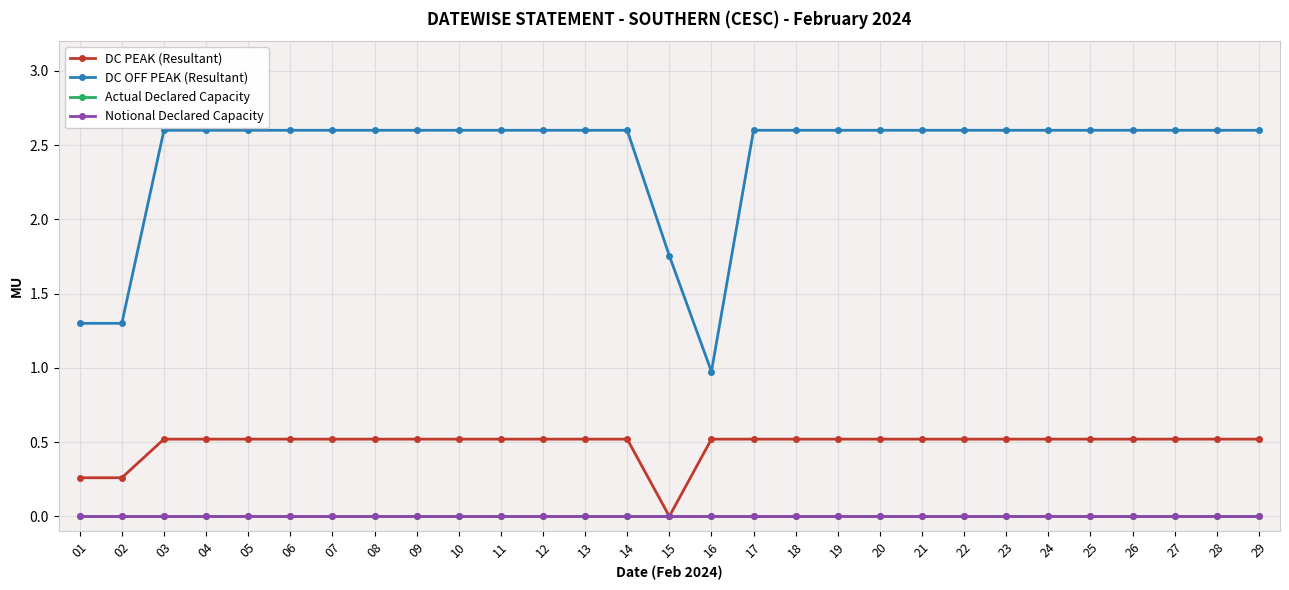

Reading left to right, list all the values displayed in this chart.

DC PEAK (Resultant): 01=0.3	02=0.3	03=0.5	04=0.5	05=0.5	06=0.5	07=0.5	08=0.5	09=0.5	10=0.5	11=0.5	12=0.5	13=0.5	14=0.5	15=0.0	16=0.5	17=0.5	18=0.5	19=0.5	20=0.5	21=0.5	22=0.5	23=0.5	24=0.5	25=0.5	26=0.5	27=0.5	28=0.5	29=0.5
DC OFF PEAK (Resultant): 01=1.3	02=1.3	03=2.6	04=2.6	05=2.6	06=2.6	07=2.6	08=2.6	09=2.6	10=2.6	11=2.6	12=2.6	13=2.6	14=2.6	15=1.8	16=1.0	17=2.6	18=2.6	19=2.6	20=2.6	21=2.6	22=2.6	23=2.6	24=2.6	25=2.6	26=2.6	27=2.6	28=2.6	29=2.6
Actual Declared Capacity: 01=0.0	02=0.0	03=0.0	04=0.0	05=0.0	06=0.0	07=0.0	08=0.0	09=0.0	10=0.0	11=0.0	12=0.0	13=0.0	14=0.0	15=0.0	16=0.0	17=0.0	18=0.0	19=0.0	20=0.0	21=0.0	22=0.0	23=0.0	24=0.0	25=0.0	26=0.0	27=0.0	28=0.0	29=0.0
Notional Declared Capacity: 01=0.0	02=0.0	03=0.0	04=0.0	05=0.0	06=0.0	07=0.0	08=0.0	09=0.0	10=0.0	11=0.0	12=0.0	13=0.0	14=0.0	15=0.0	16=0.0	17=0.0	18=0.0	19=0.0	20=0.0	21=0.0	22=0.0	23=0.0	24=0.0	25=0.0	26=0.0	27=0.0	28=0.0	29=0.0